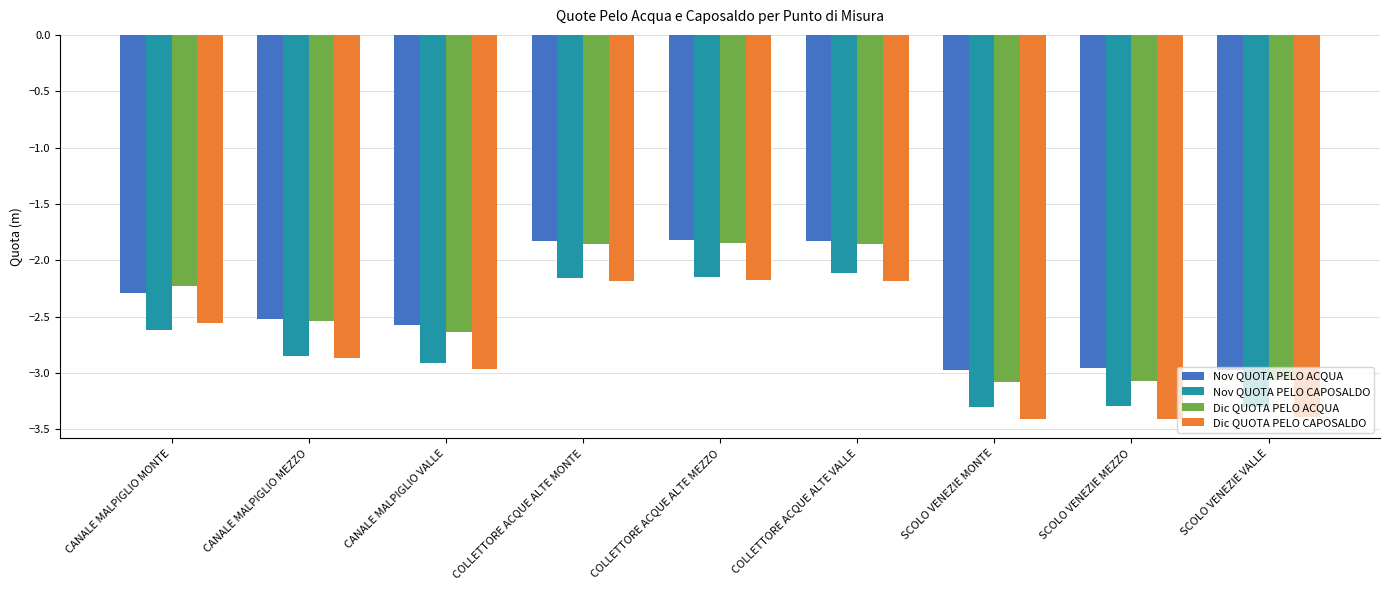

Is it true that Dic QUOTA PELO ACQUA equals -2.6 at CANALE MALPIGLIO VALLE?

True